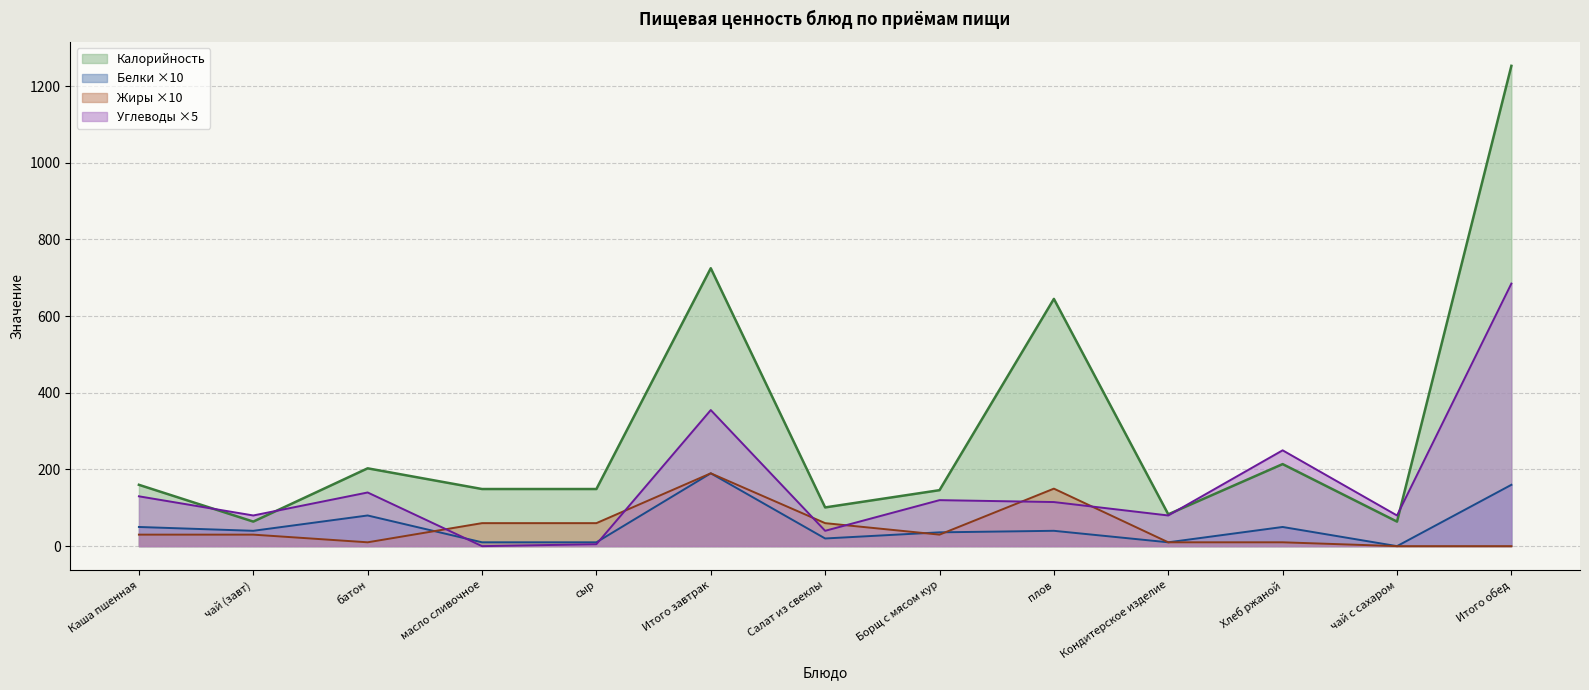

How many values in the Калорийность series exceed 149?

6